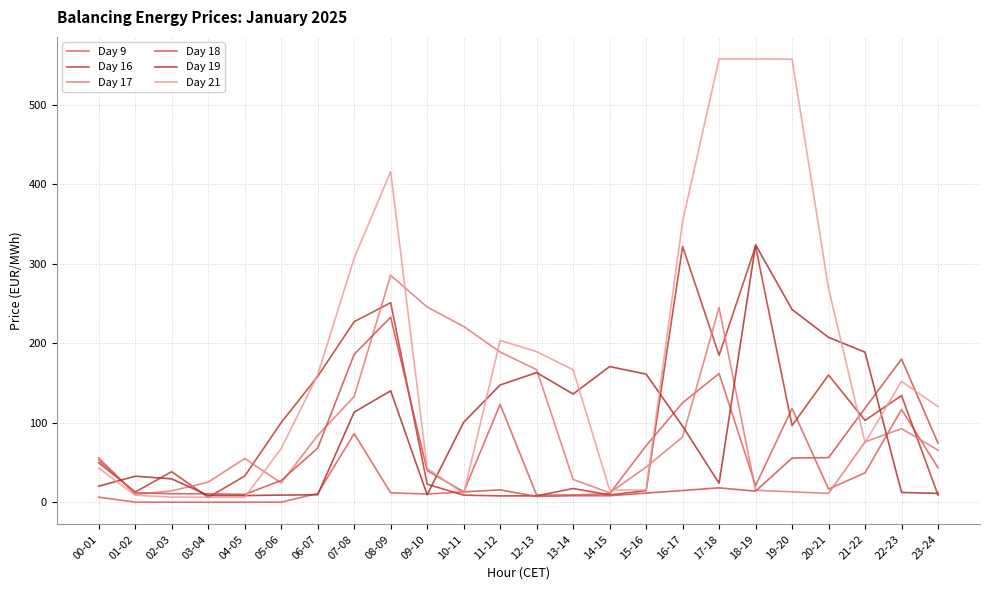

What is the average value of the Day 18 series?

51.8